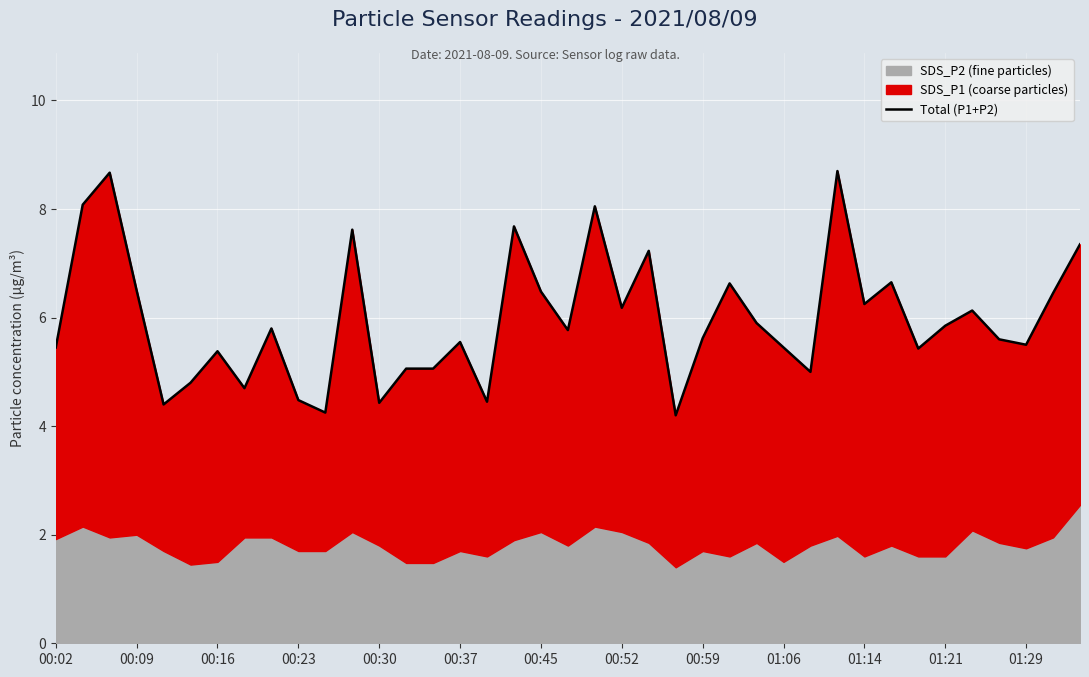

The value at 14 is 5.1. True or false?

True